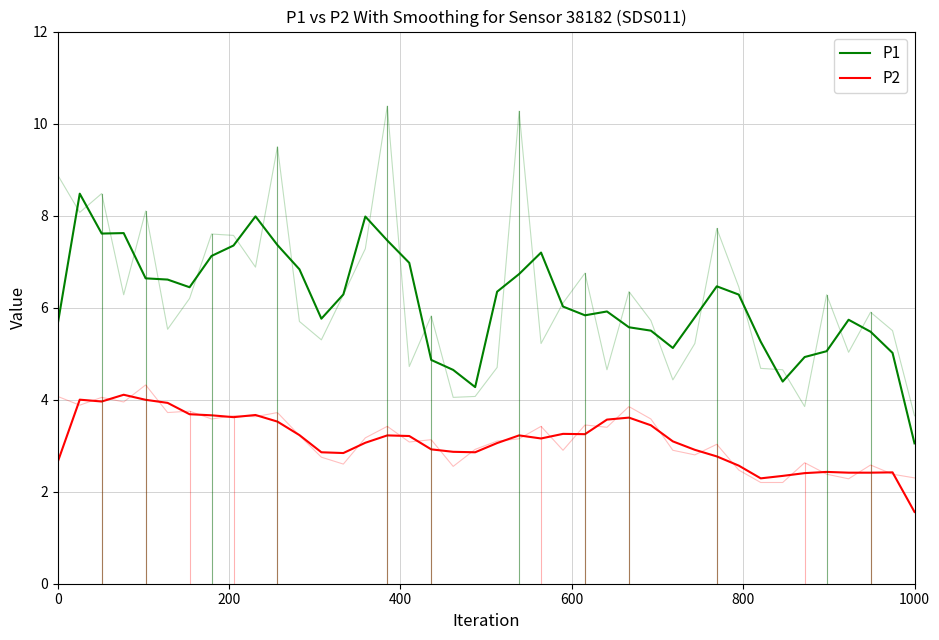

Is it true that P2 equals 6.0 at 1000?

False